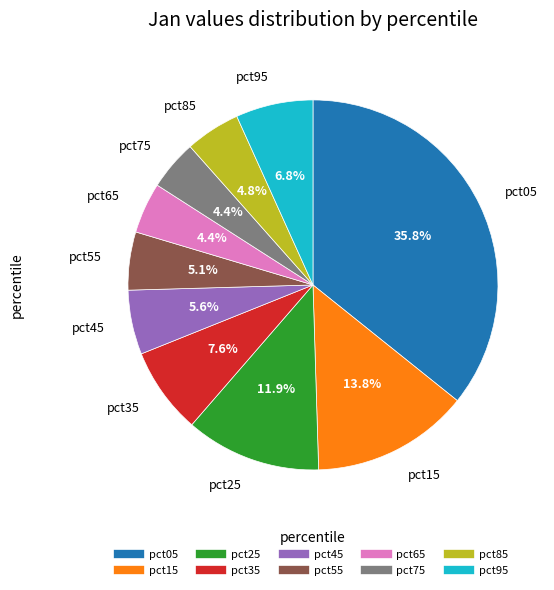

Combined, do pct35 and pct55 account for over 50%?

No